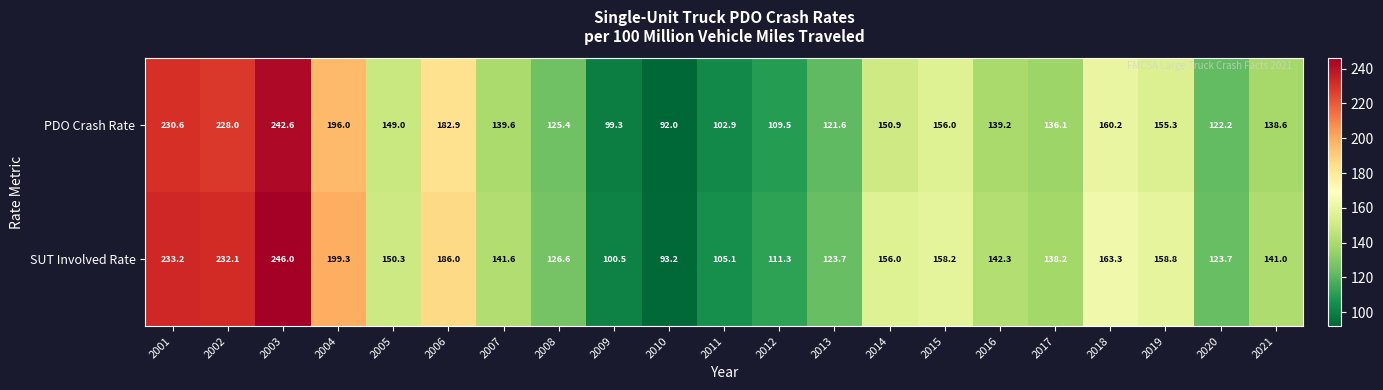

What is the smallest value displayed?

92.0